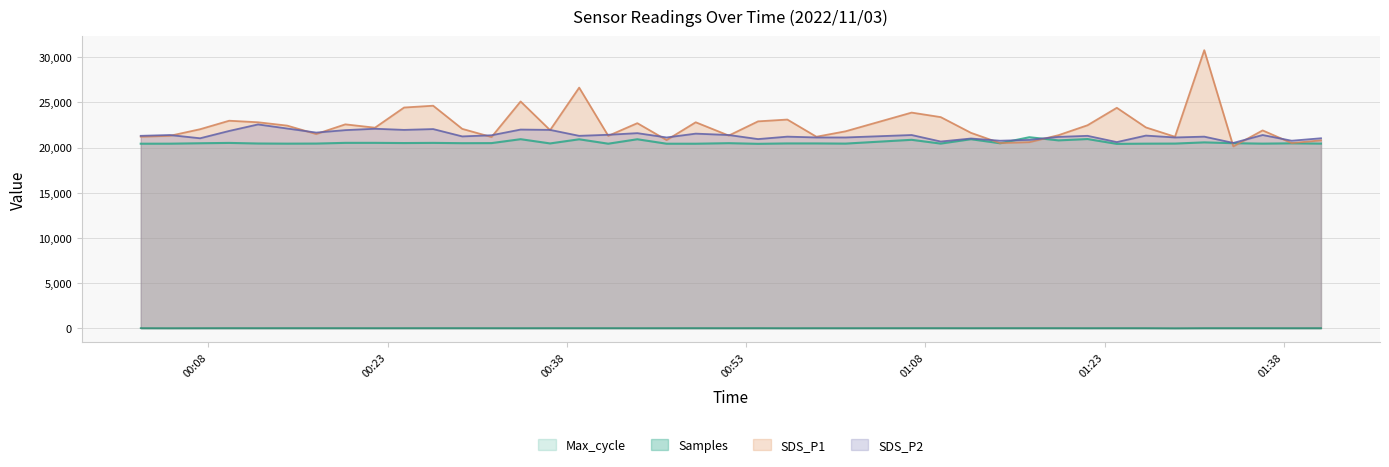

What is the average value of the SDS_P2 series?

21358.3